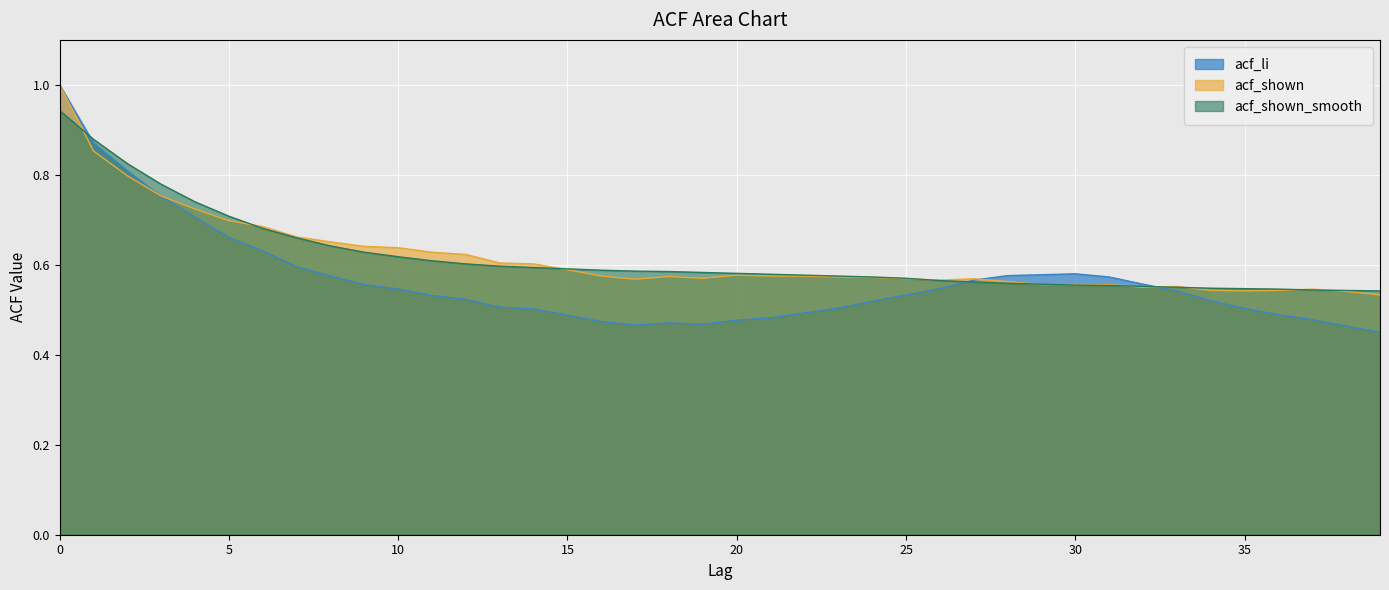

What are all the series names shown in the legend?

acf_li, acf_shown, acf_shown_smooth